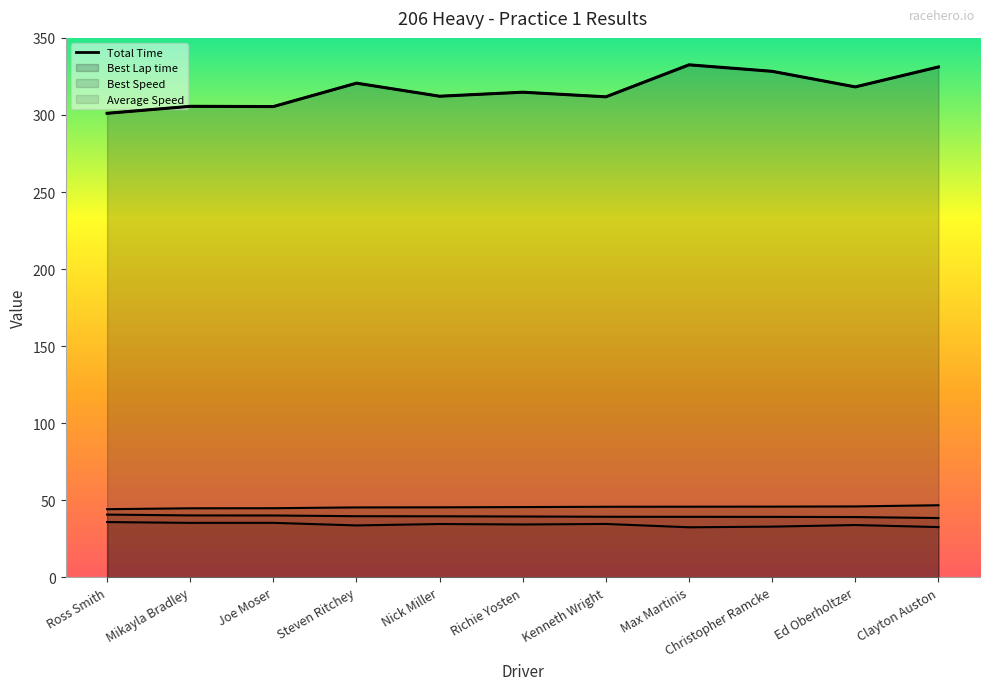

Which series has the largest range (max minus min)?

Total Time